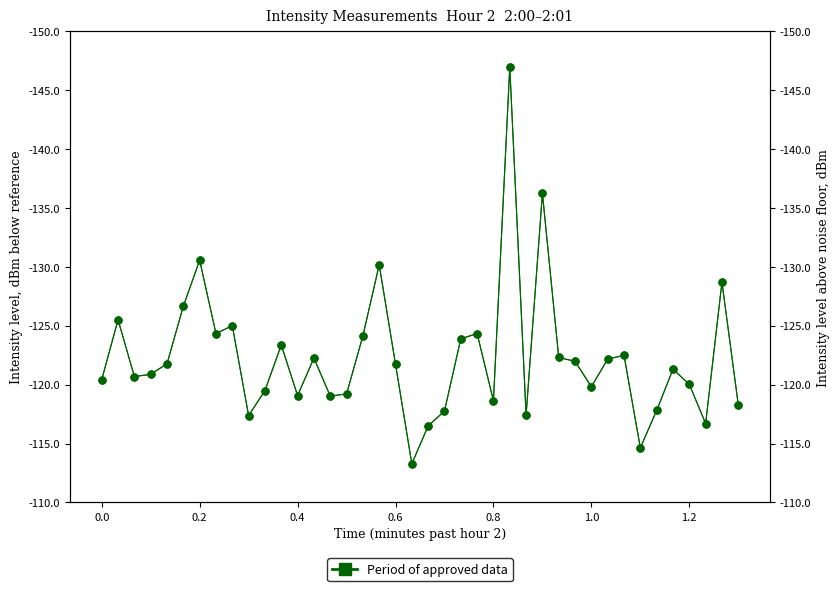

How many interior local peaks (higher than both neighbors) does the data have?

11